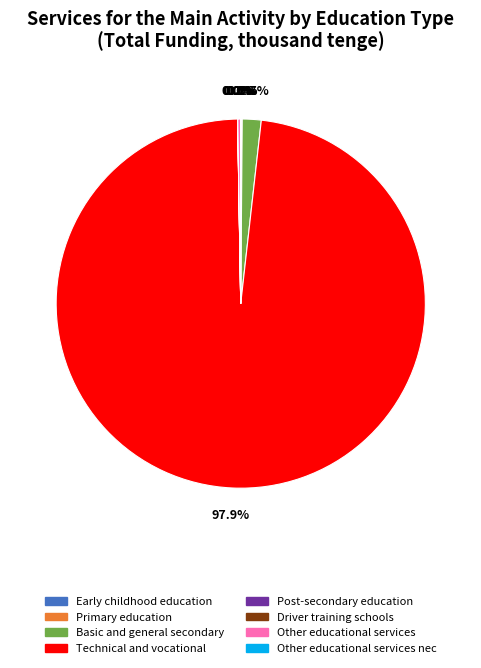

Does Technical and vocational account for over 50% of the chart?

Yes